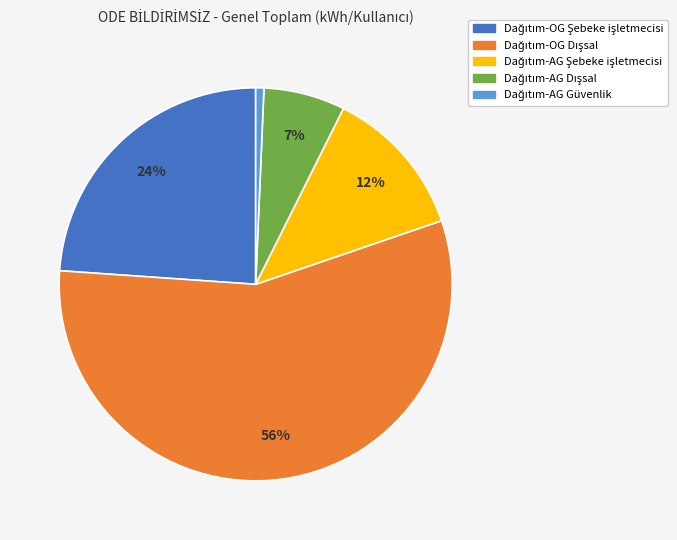

Does any single category account for the majority?

Yes